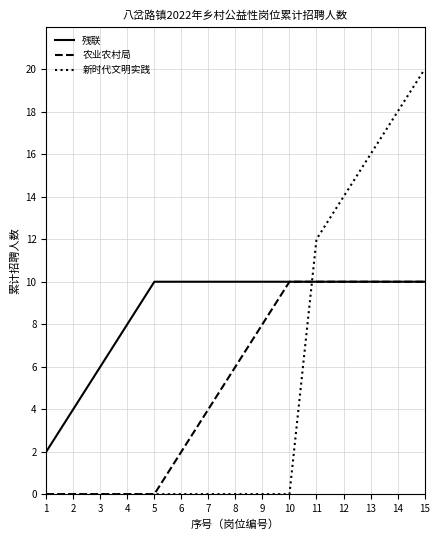

At which category does the chart reach its peak across all series?

15